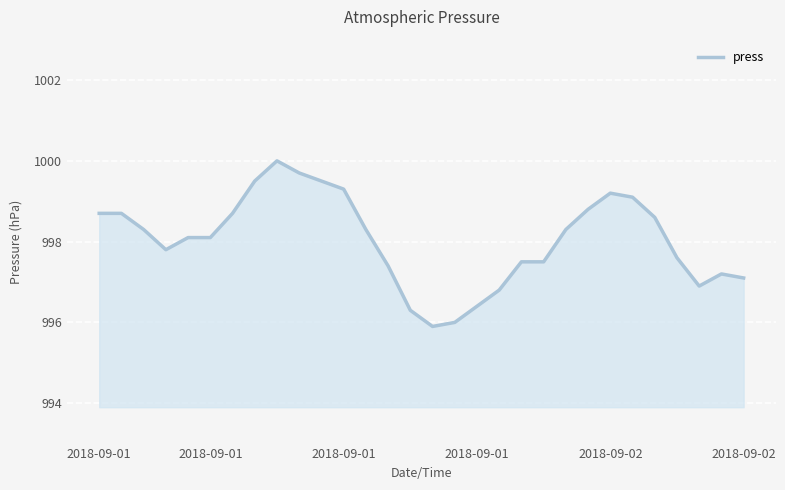

What is the minimum value shown in the chart?

995.9